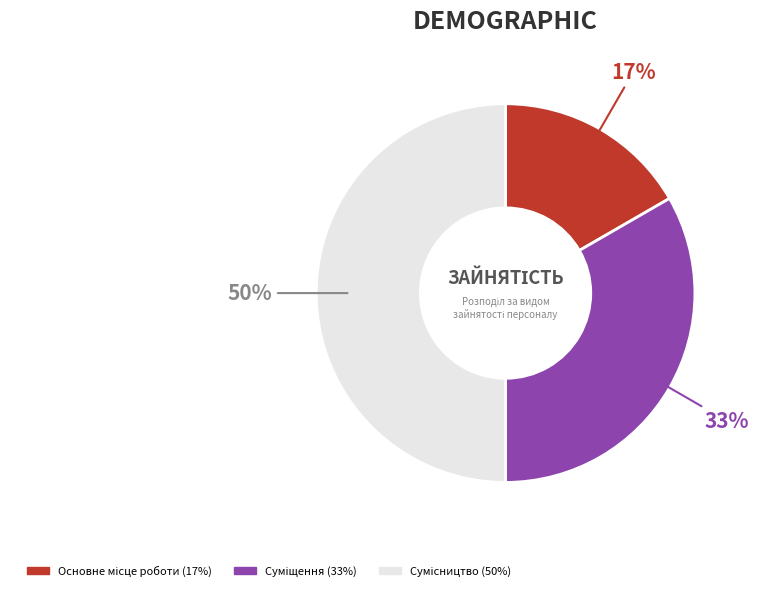

To the nearest percent, what is the average slice percentage?

33%